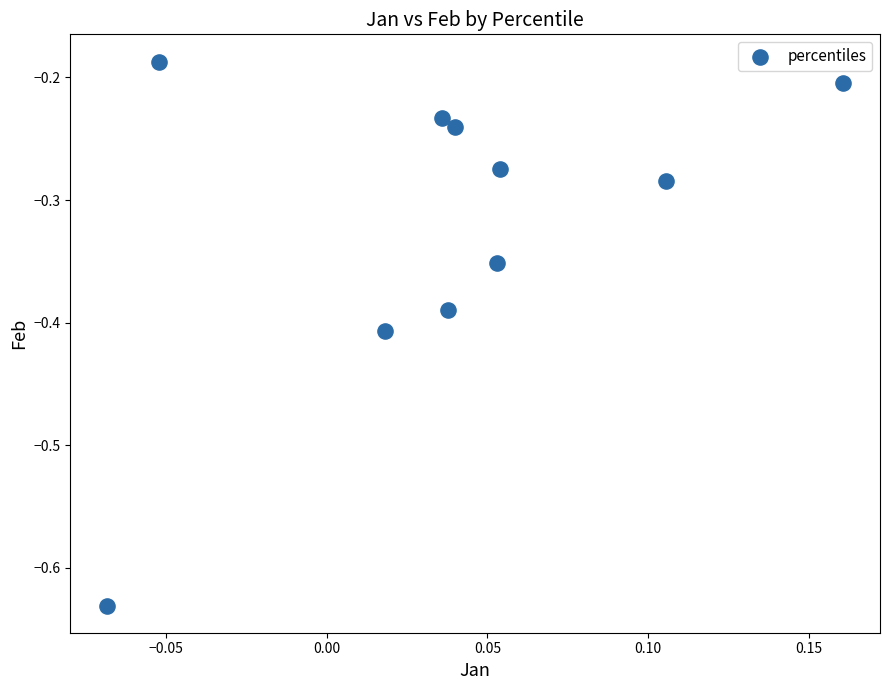

Count the number of points in this scatter plot.

10